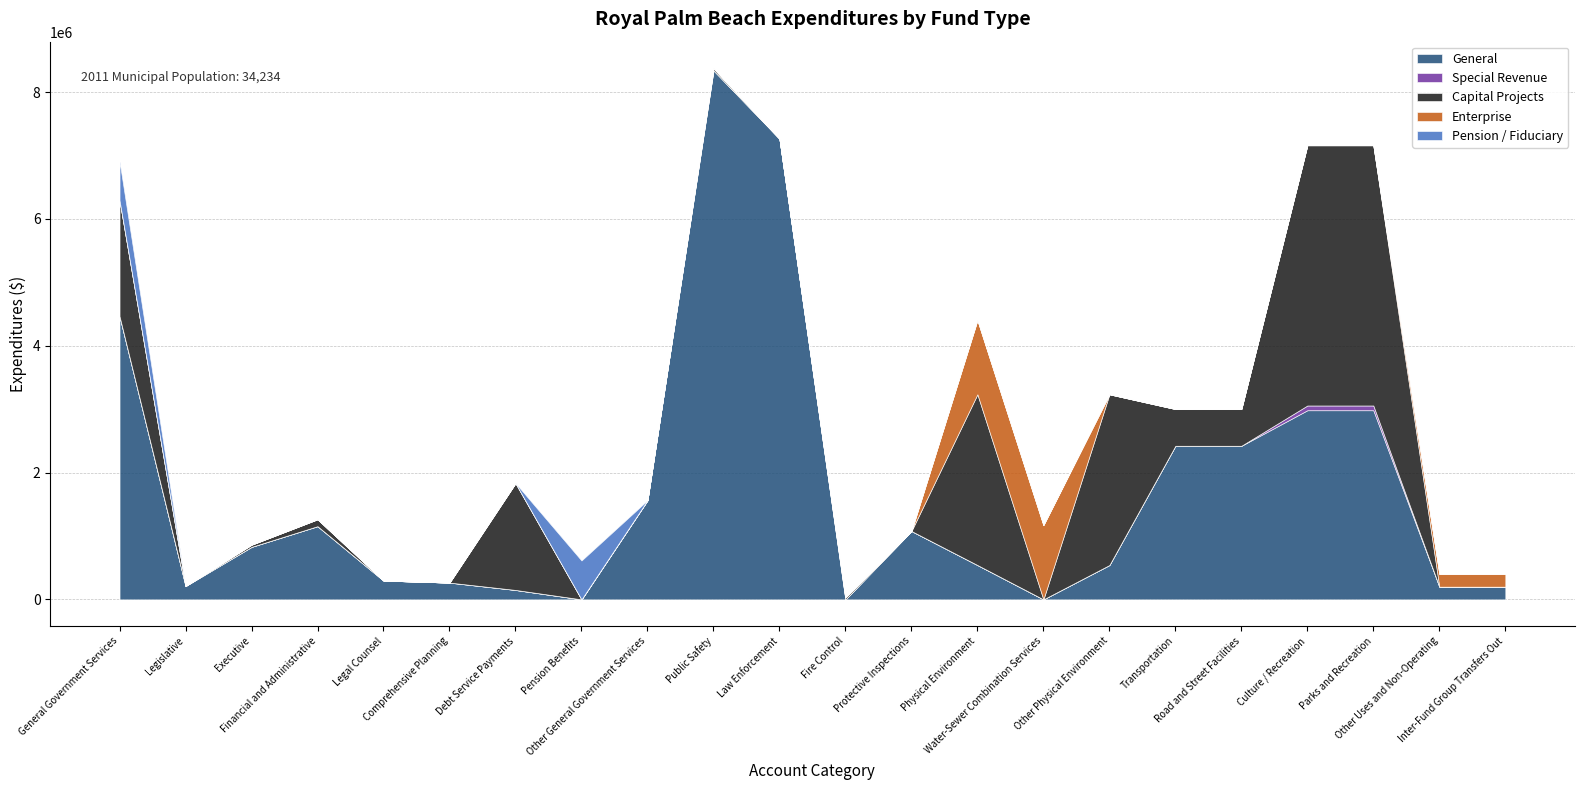

Which has a higher value, Physical Environment or Comprehensive Planning?

Physical Environment